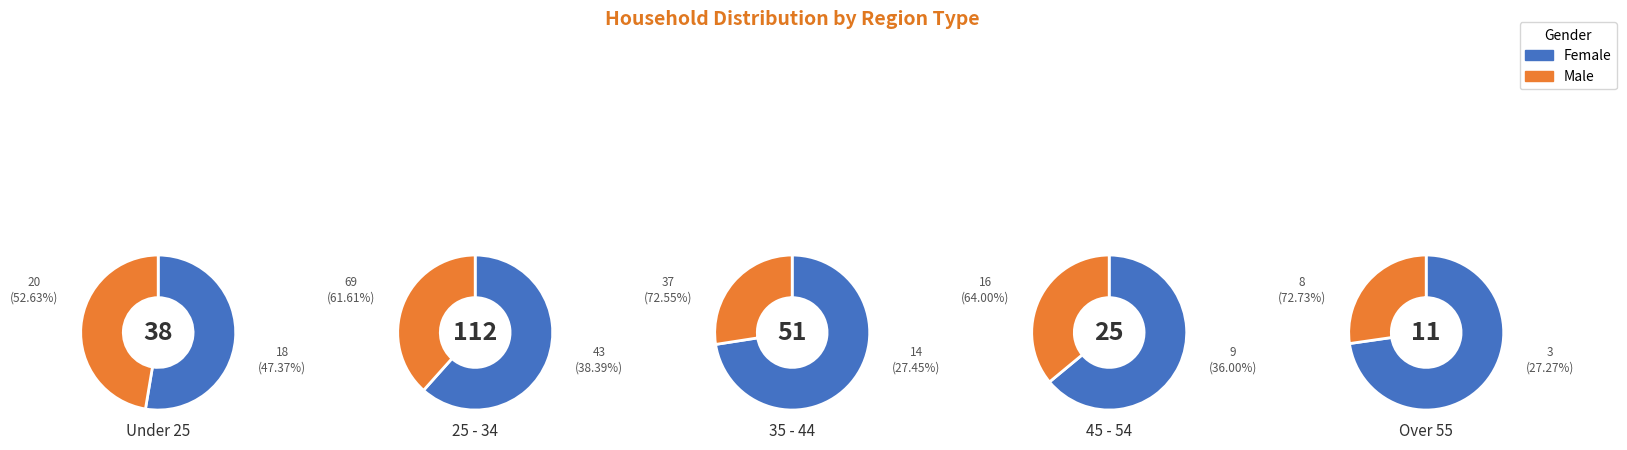

Rank the categories by Male value from lowest to highest.

4, 3, 2, 0, 1